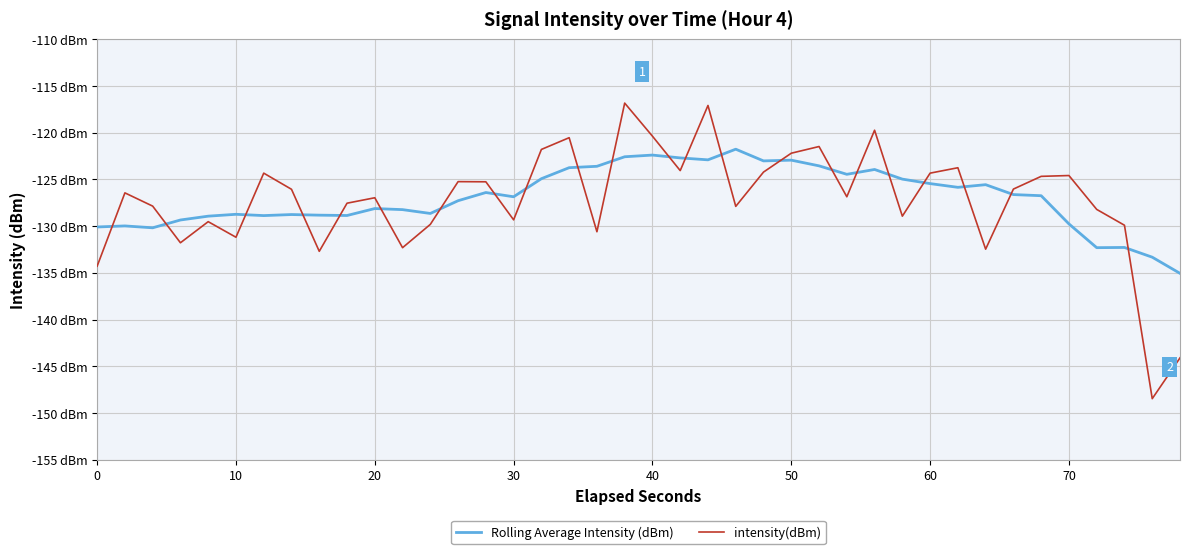

True or false: Rolling Average Intensity (dBm) has more than 0 points higher than both neighbors.

True